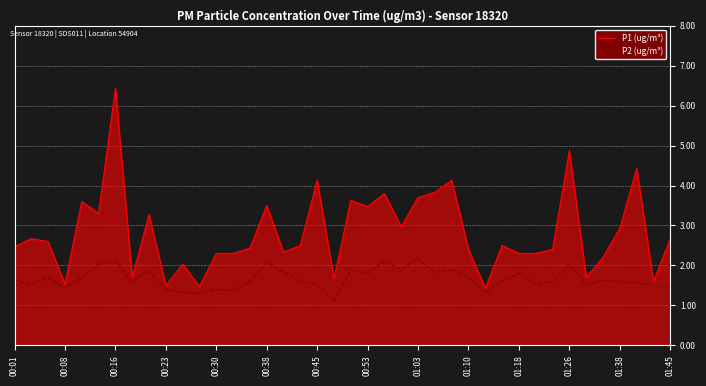

Rank the series by their average value, from highest to lowest.

P1 (ug/m³), P2 (ug/m³)